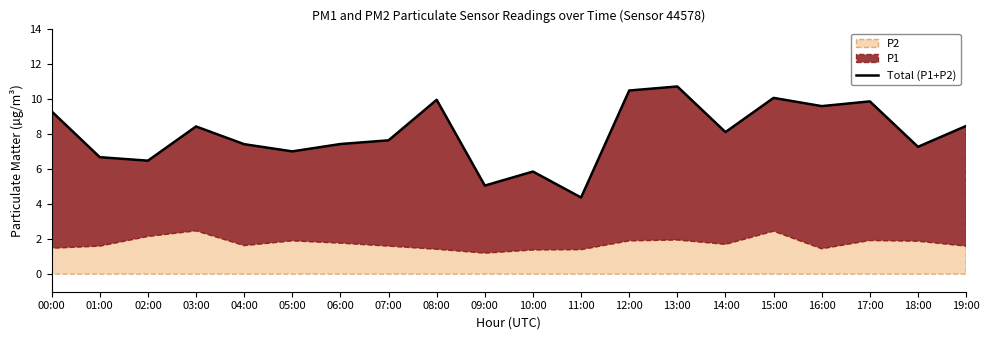

Rank the categories by value from lowest to highest.

11:00, 09:00, 10:00, 02:00, 01:00, 05:00, 18:00, 04:00, 06:00, 07:00, 14:00, 03:00, 19:00, 00:00, 16:00, 17:00, 08:00, 15:00, 12:00, 13:00